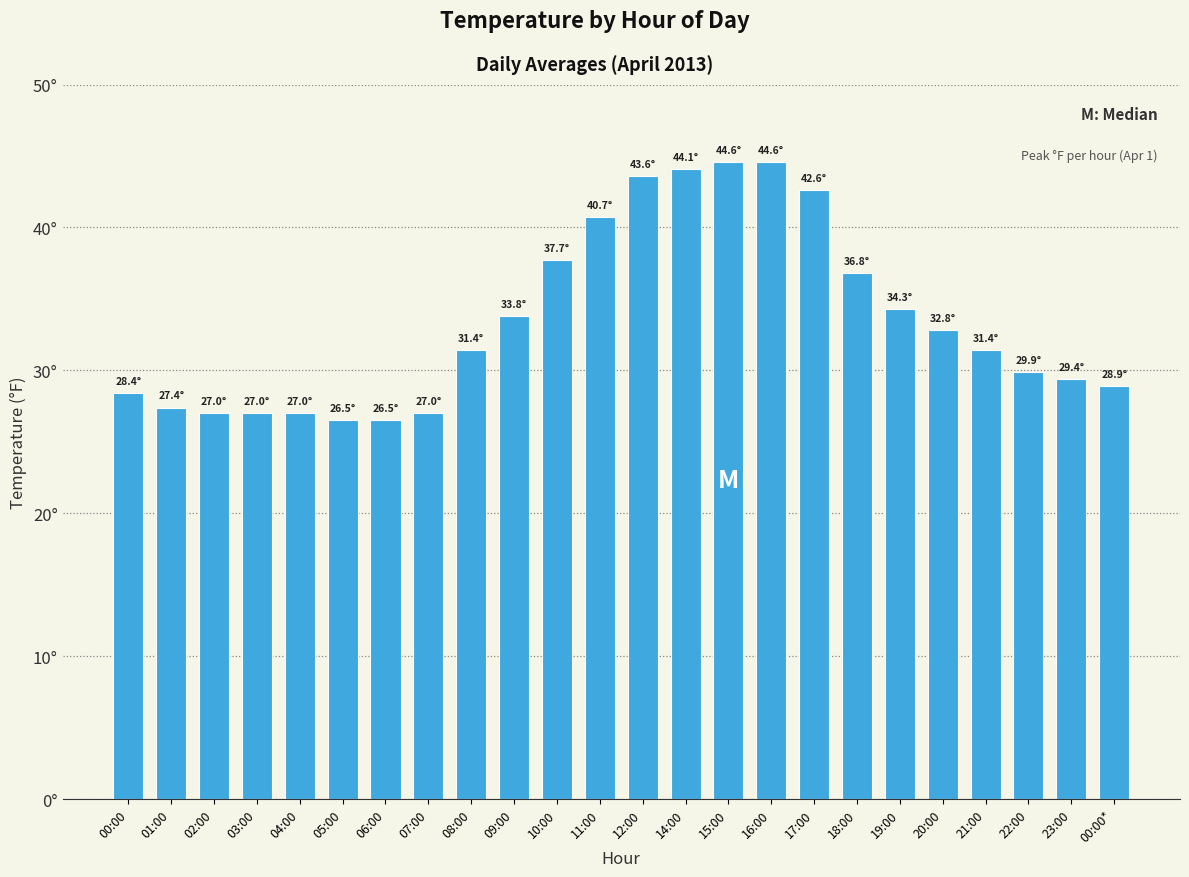

How many data points does each series have?

24